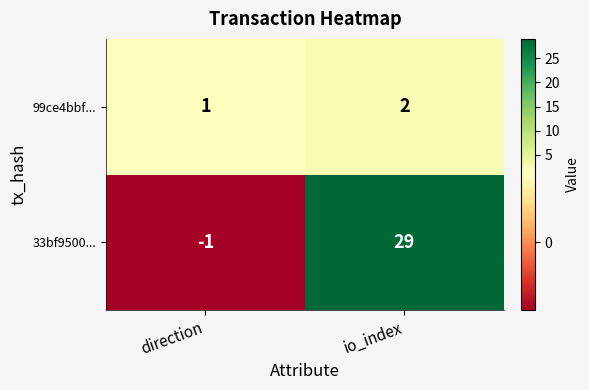

How many negative values does the 33bf9500... series have?

1